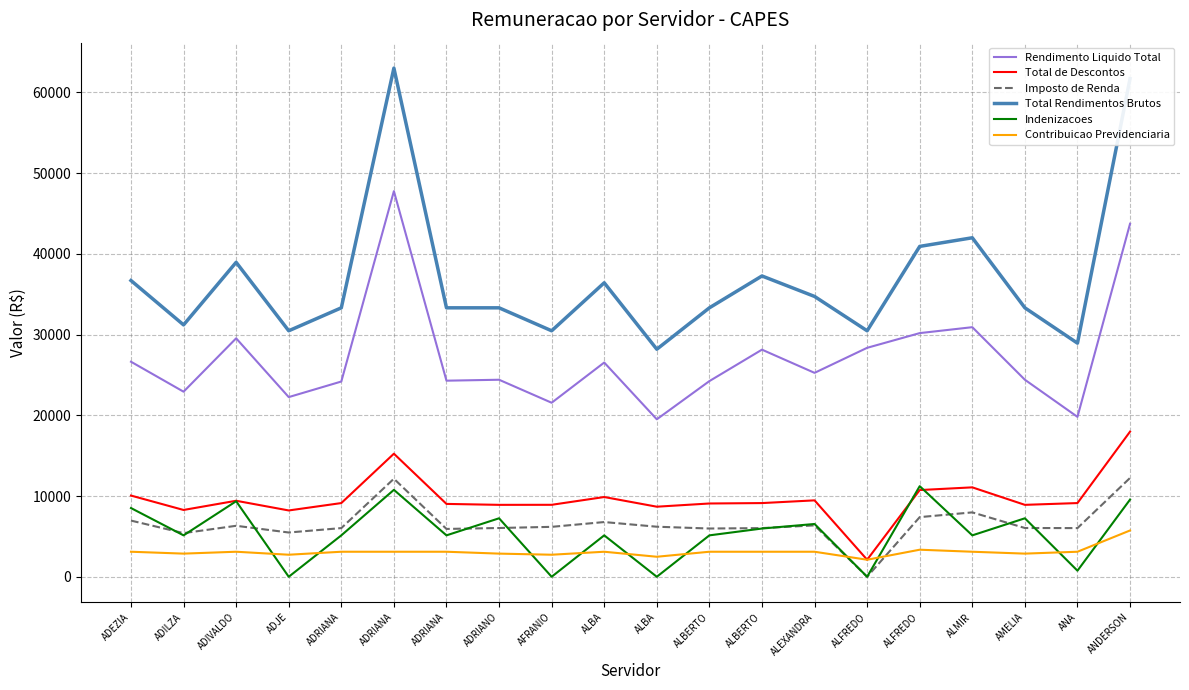

How many times do Contribuicao Previdenciaria and Indenizacoes cross each other?

10